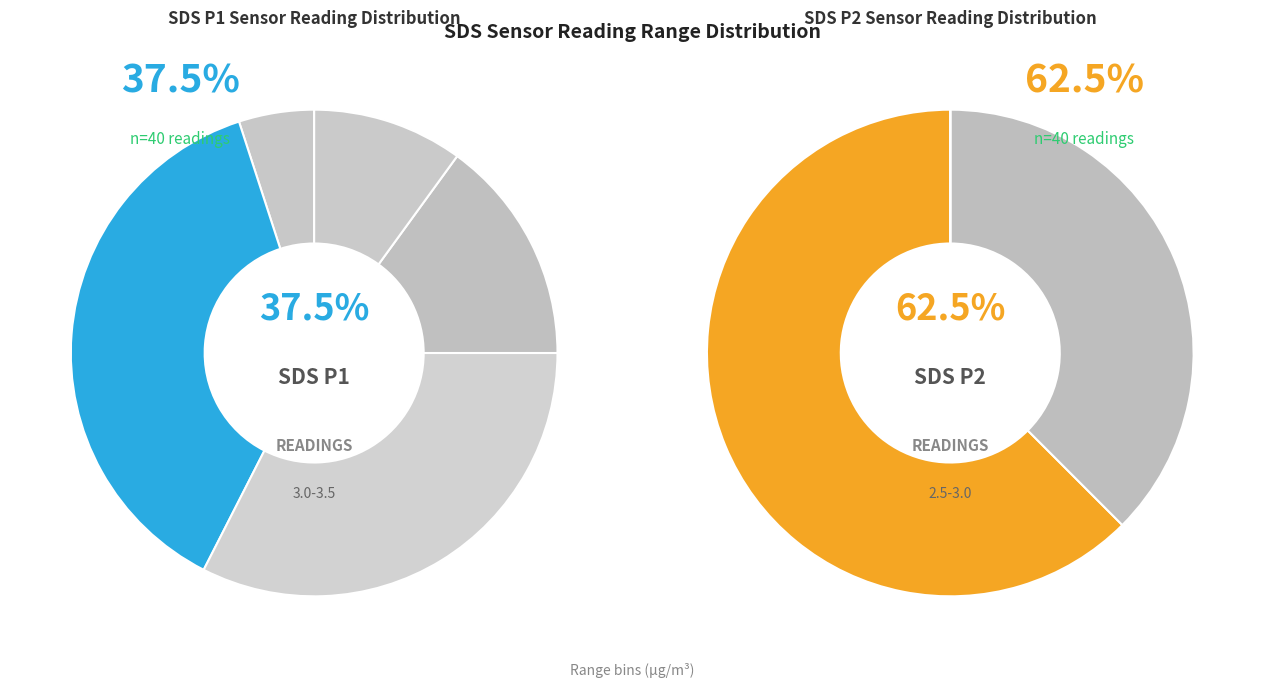

The 0 slice represents 12% of the pie. True or false?

False